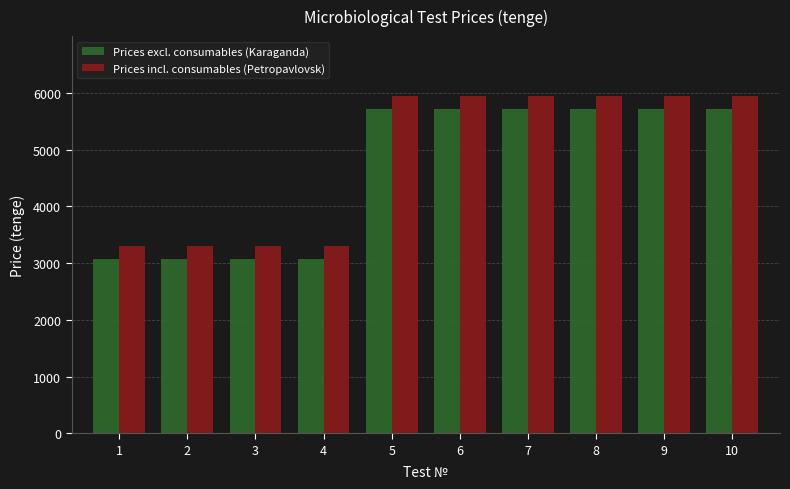

Reading right to left, list all the values displayed in this chart.

Prices excl. consumables (Karaganda): 10=5720	9=5720	8=5720	7=5720	6=5720	5=5720	4=3080	3=3080	2=3080	1=3080
Prices incl. consumables (Petropavlovsk): 10=5940	9=5940	8=5940	7=5940	6=5940	5=5940	4=3300	3=3300	2=3300	1=3300